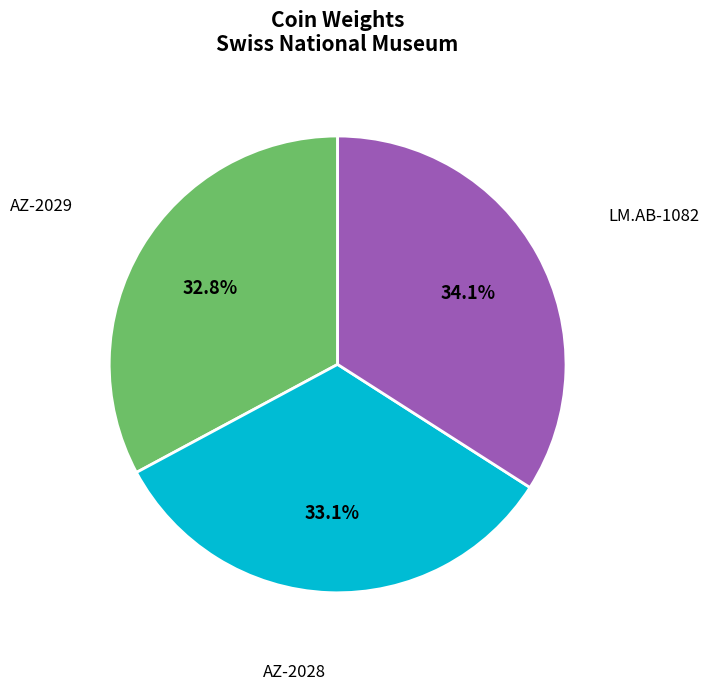

How many slices are in this pie chart?

3